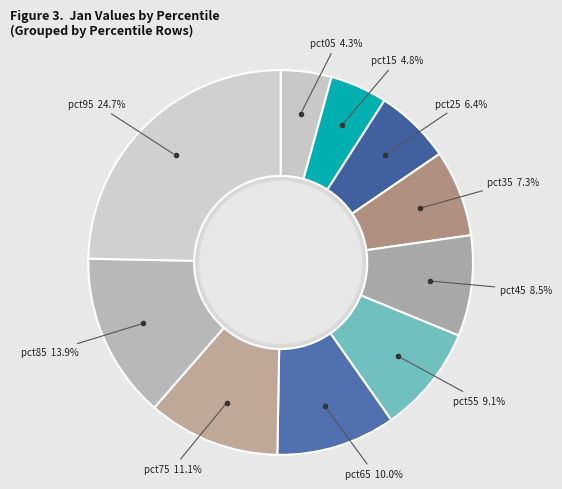

How many slices are in this pie chart?

10